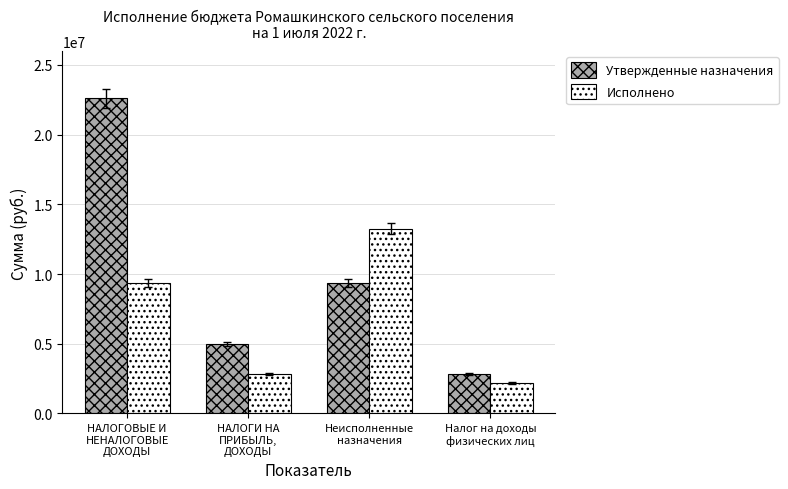

The Утвержденные назначения series shows 16627800.7 at Неисполненные
назначения. True or false?

False